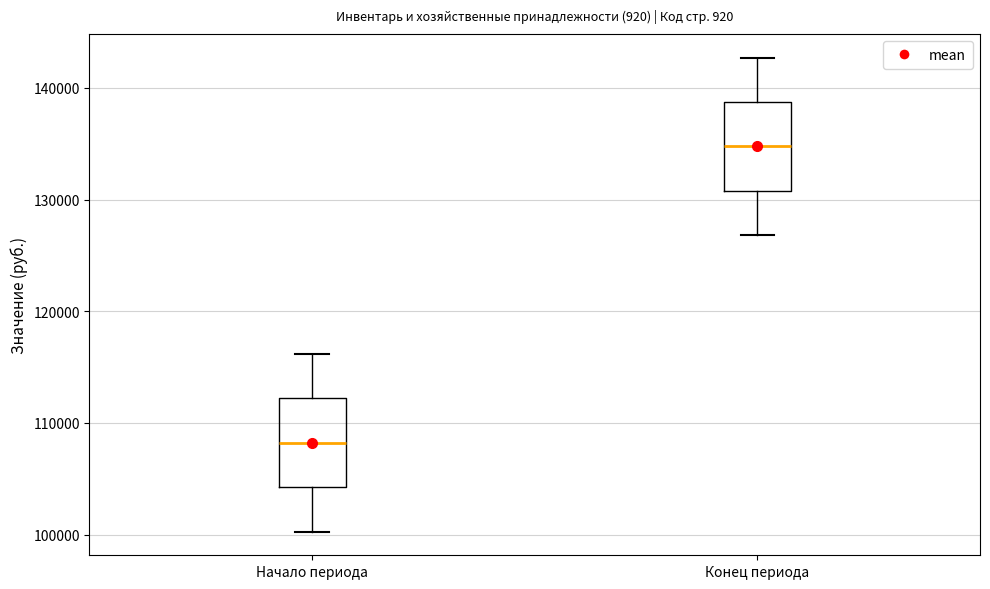

Reading left to right, read every box against the y-axis: the position of its median line, the range the box covers, and the ends of its whiskers. The values are not printed on the chart, so give them approximately, as read against the axis.

Начало периода: median 108000, box 104000 to 112000, whiskers 100000 to 116000
Конец периода: median 135000, box 131000 to 139000, whiskers 127000 to 143000